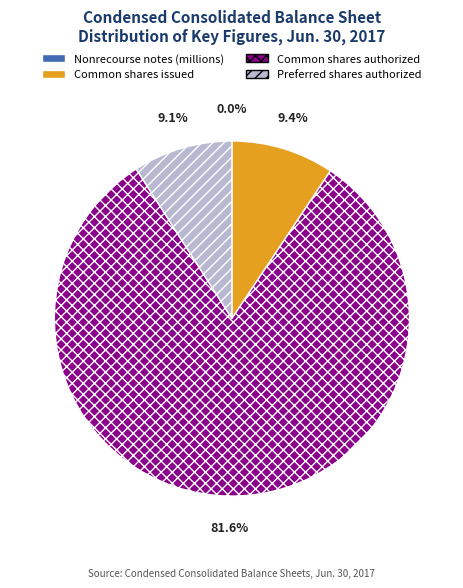

Is the sum of Common shares authorized and Preferred shares authorized greater than half?

Yes